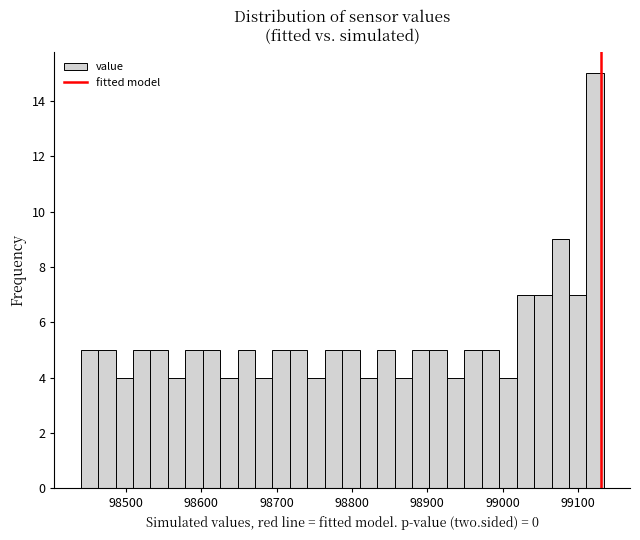

Read against the x-axis, roughly where is the centre of the tallest bar?

99120